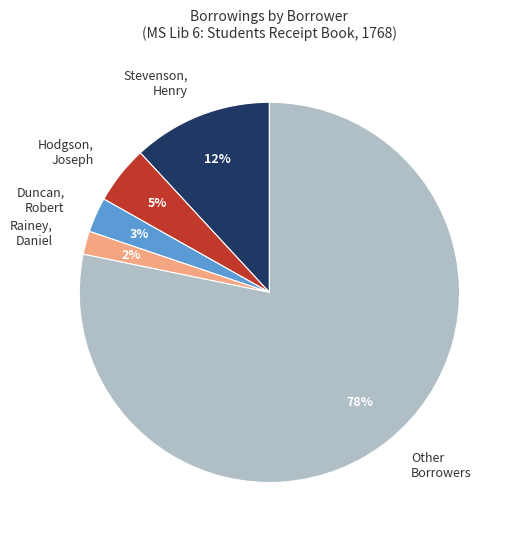

The Rainey, Daniel slice represents 2% of the pie. True or false?

True